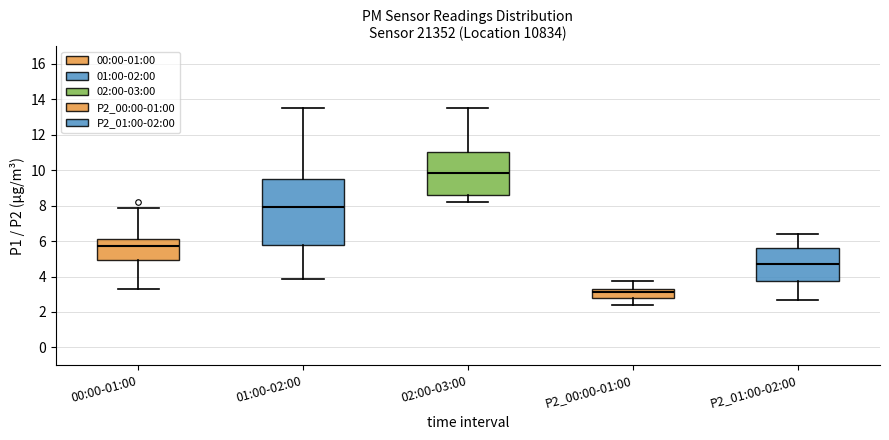

Which box has the highest median line?

02:00-03:00